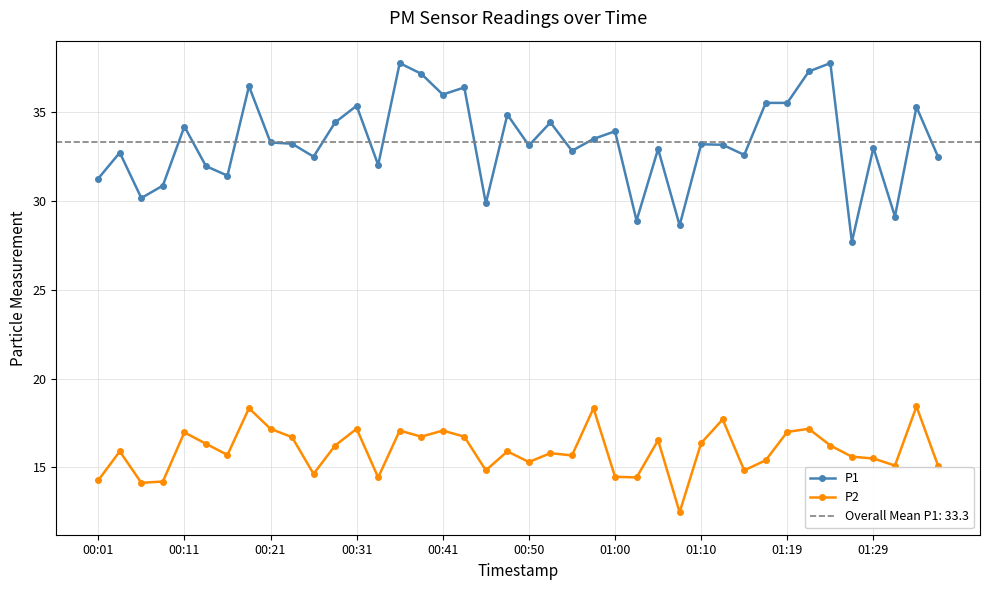

At which category is the sum across all series the highest?

14